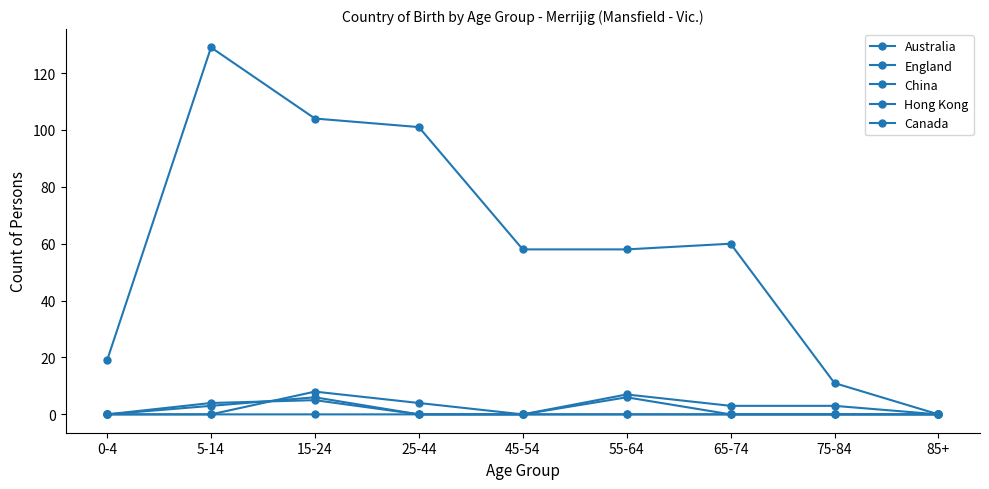

How many series are shown in this chart?

5